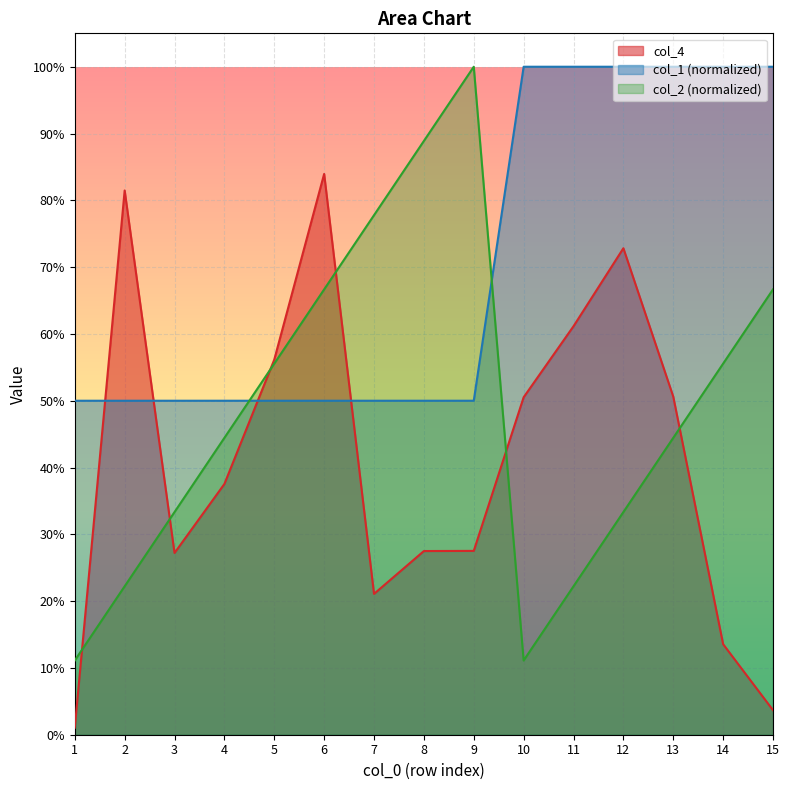

What is the total value across all series at 1?

0.6